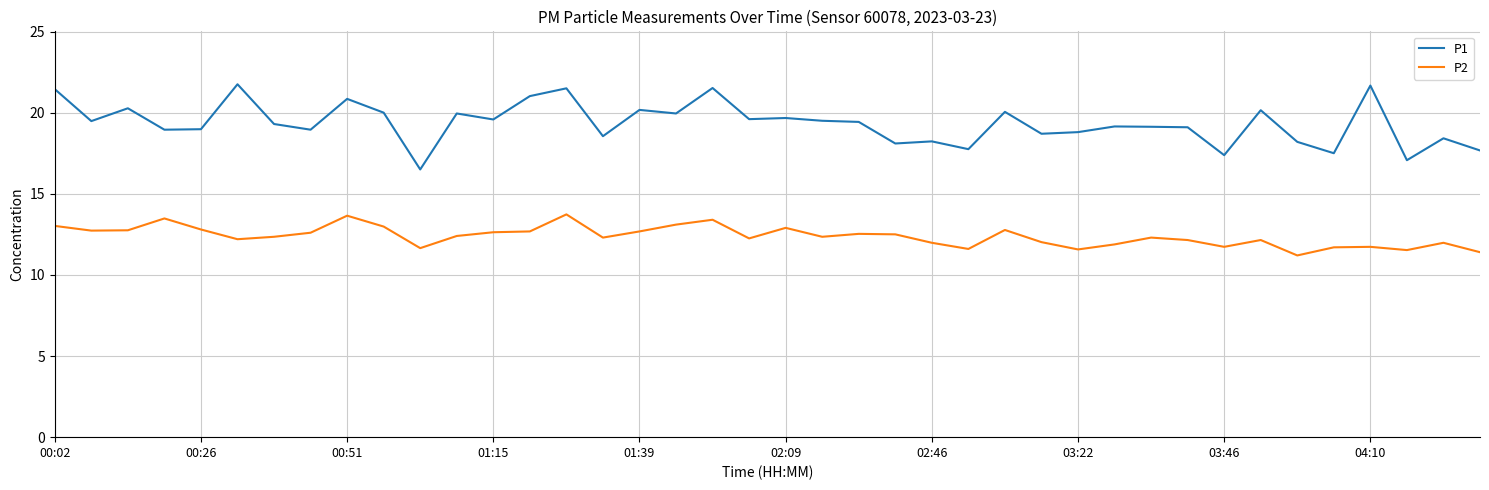

List the series in order of their overall mean, lowest first.

P2, P1